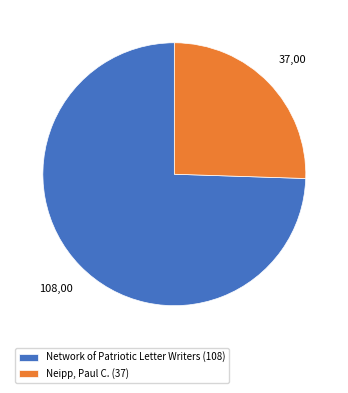

The Neipp, Paul C. slice represents 18% of the pie. True or false?

False